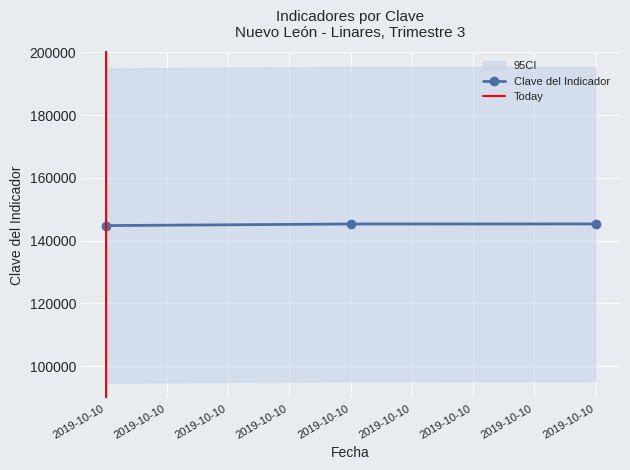

Approximately how many times larger is the value at 2019-10-10 compared to 2019-10-10?

1.0